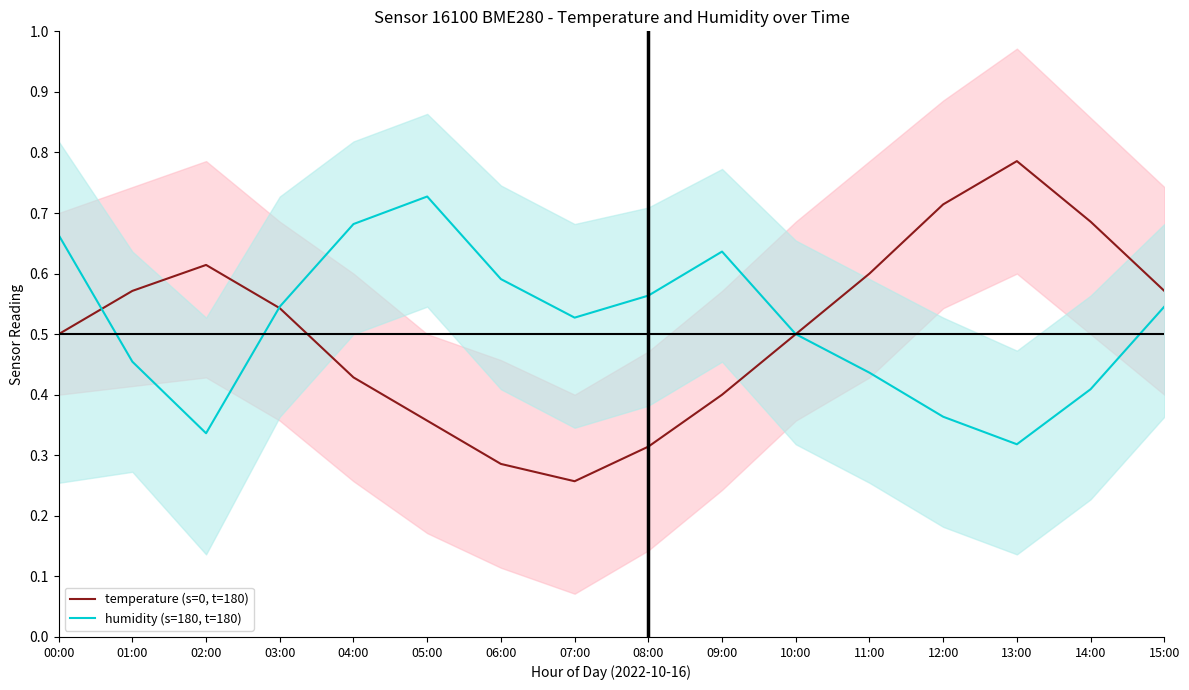

True or false: temperature (s=0, t=180) and humidity (s=180, t=180) intersect in this chart.

True